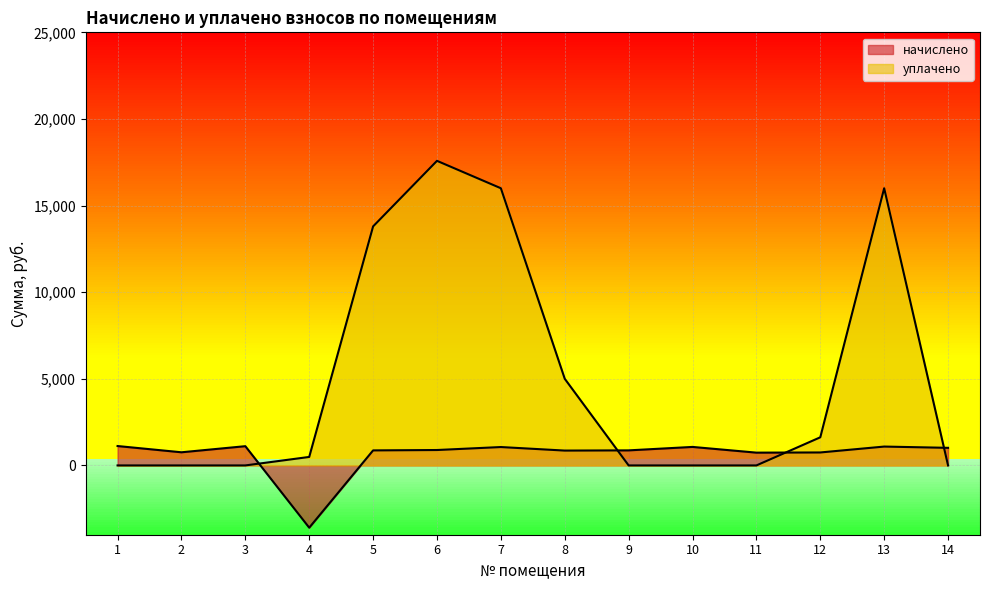

How many times do начислено and уплачено cross each other?

4